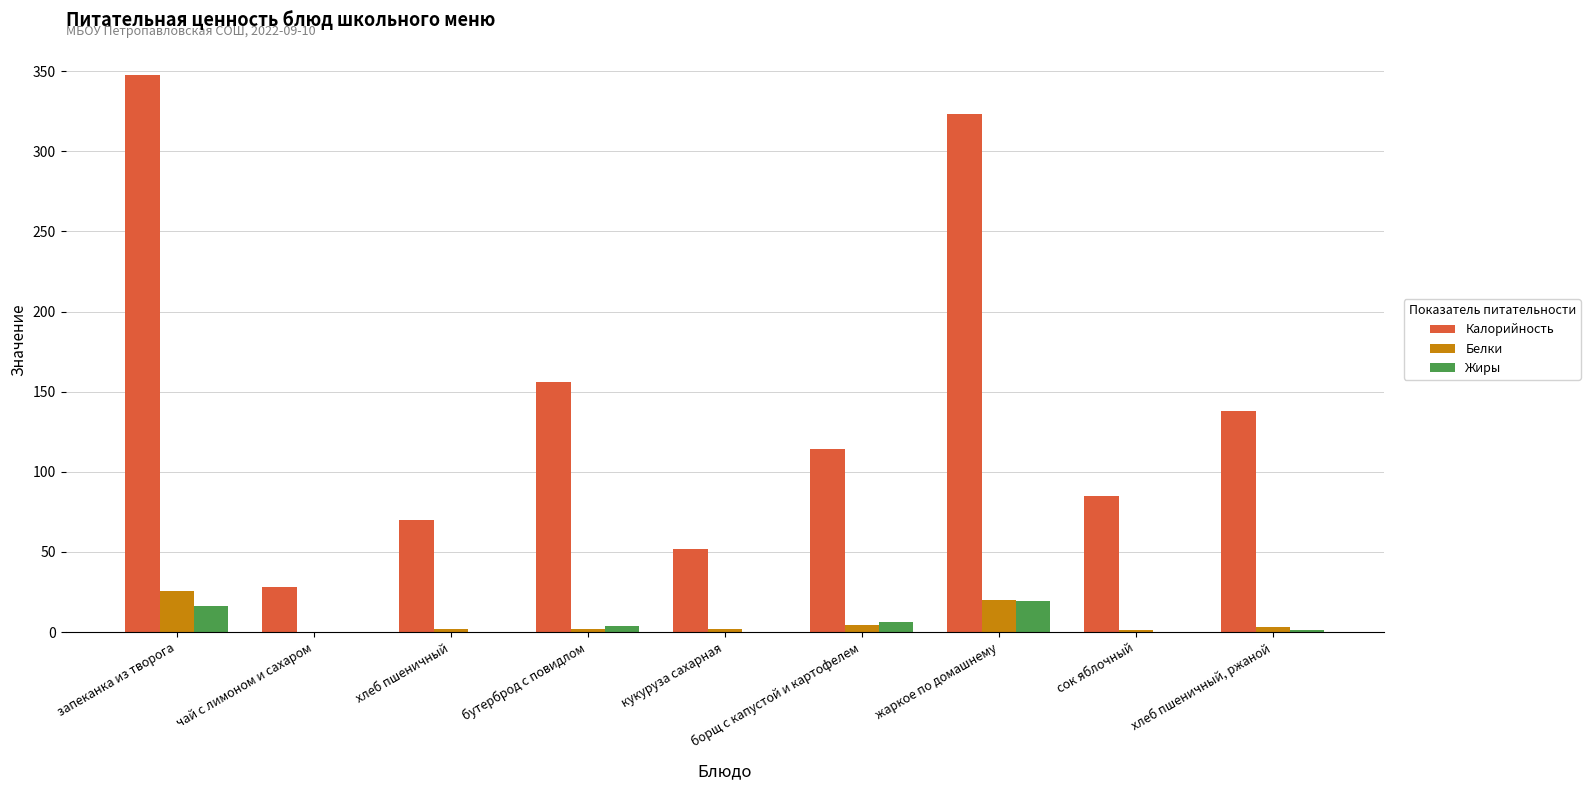

The Жиры series shows 19.3 at жаркое по домашнему. True or false?

True